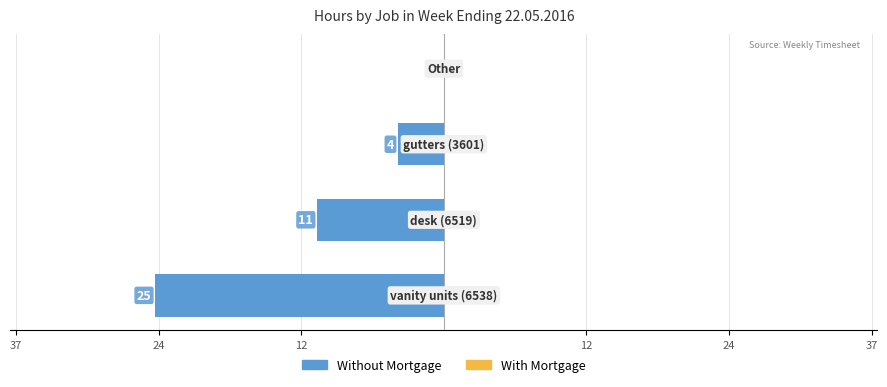

Are the bars horizontal?

Yes